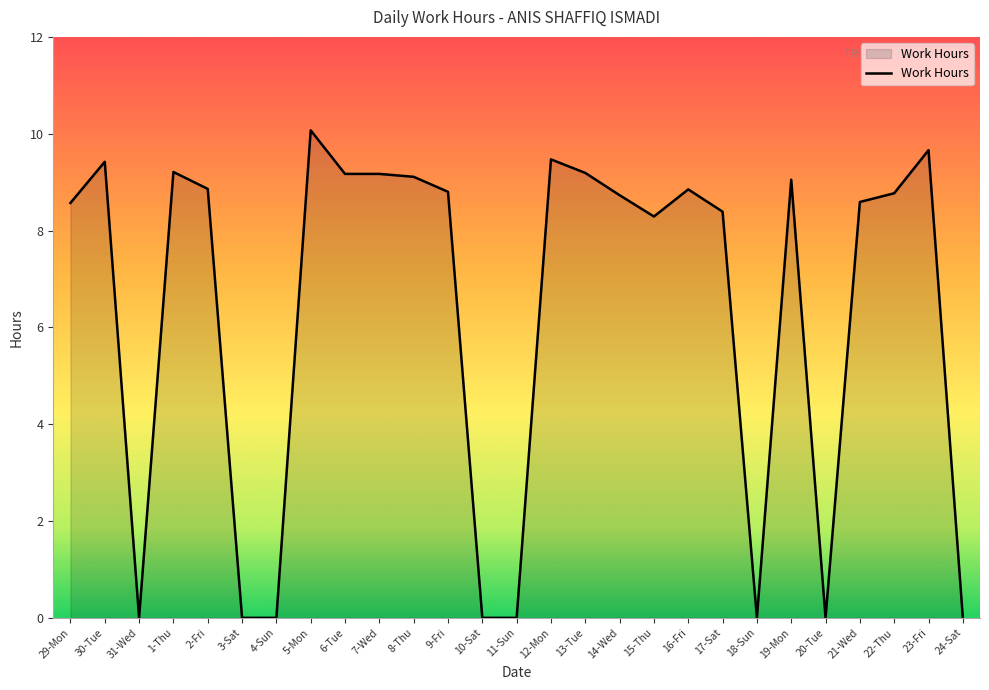

Count the number of values greater than 8.

19